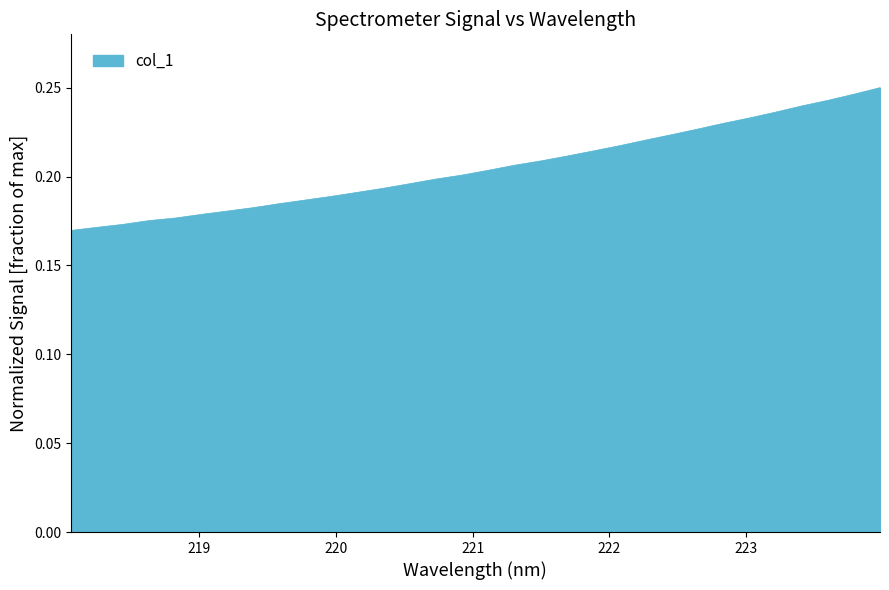

Does the chart display data point markers on the line(s)?

No